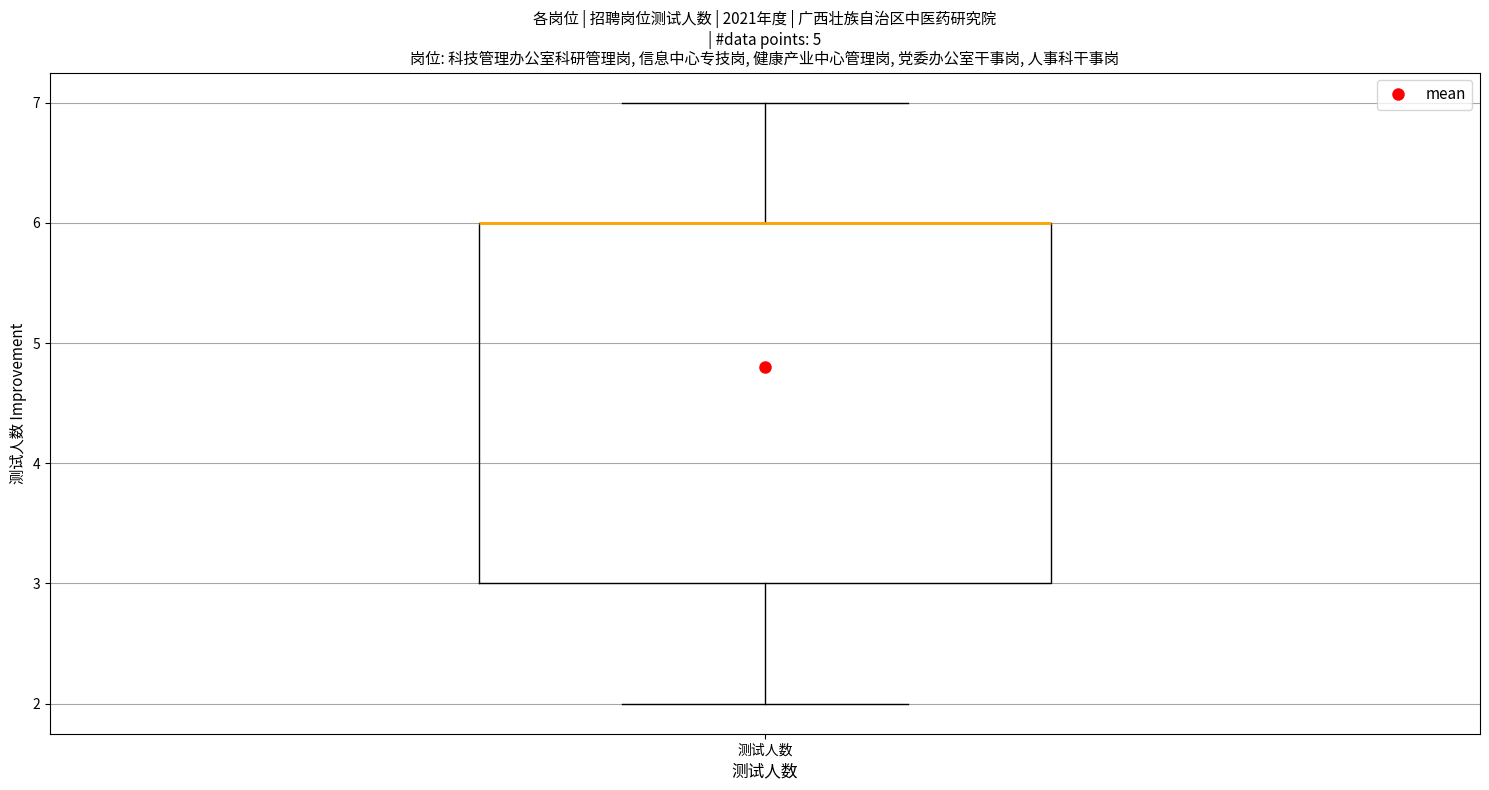

Read this box plot against the y-axis: the position of the median line, the range covered by the box, and the ends of both whiskers. The values are not printed on the chart, so give them approximately, as read against the axis.

median 6 (drawn on the box's upper edge), box 3 to 6, whiskers 2 to 7